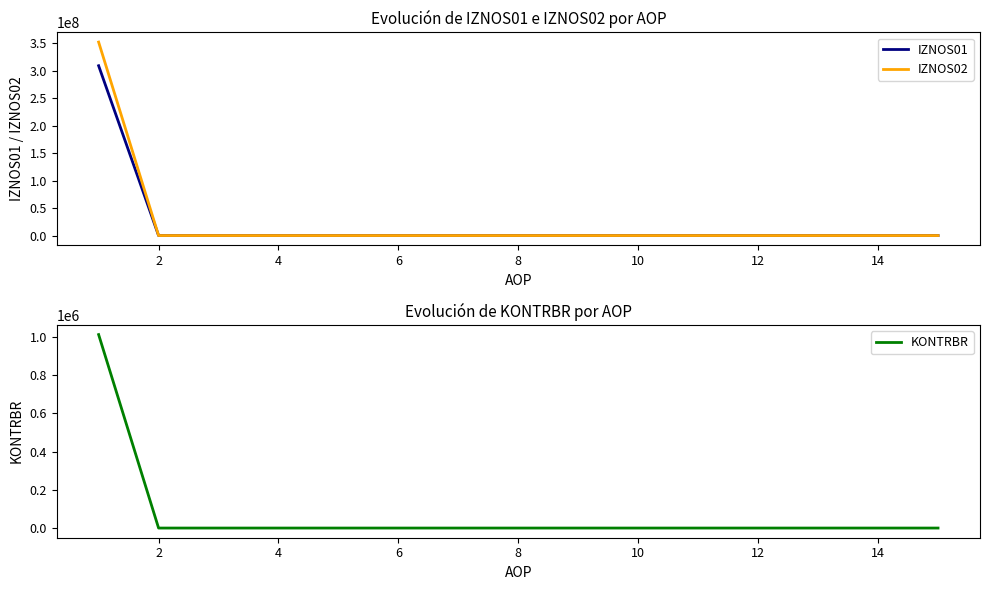

Reading left to right, what are all the values shown in this chart?

IZNOS01: 308768728.0	0.0	0.0	0.0	0.0	0.0	0.0	0.0	0.0	0.0	0.0	0.0	0.0	0.0	0.0
IZNOS02: 351749984.9	0.0	0.0	0.0	0.0	0.0	0.0	0.0	0.0	0.0	0.0	0.0	0.0	0.0	0.0
KONTRBR: 1012268.7	0.0	0.0	0.0	0.0	0.0	0.0	0.0	0.0	0.0	0.0	0.0	0.0	0.0	0.0